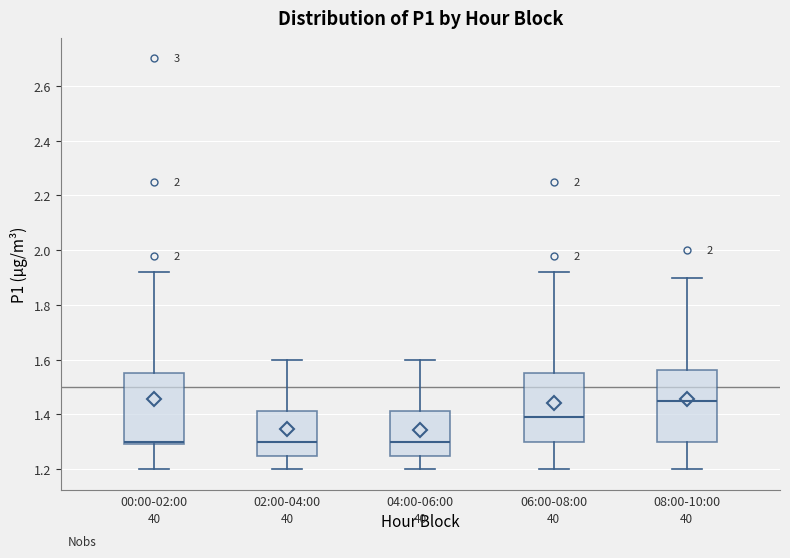

Reading left to right, transcribe this box plot: for each box, give where its median line is, the range the box spans, and where its two whiskers end, as read against the y-axis. The values are not printed on the chart, so give them approximately, as read against the axis.

00:00-02:00: median 1.30 (just above the box's lower edge), box 1.30 to 1.56, whiskers 1.20 to 1.92
02:00-04:00: median 1.30, box 1.26 to 1.42, whiskers 1.20 to 1.60
04:00-06:00: median 1.30, box 1.26 to 1.42, whiskers 1.20 to 1.60
06:00-08:00: median 1.40, box 1.30 to 1.56, whiskers 1.20 to 1.92
08:00-10:00: median 1.46, box 1.30 to 1.56, whiskers 1.20 to 1.90